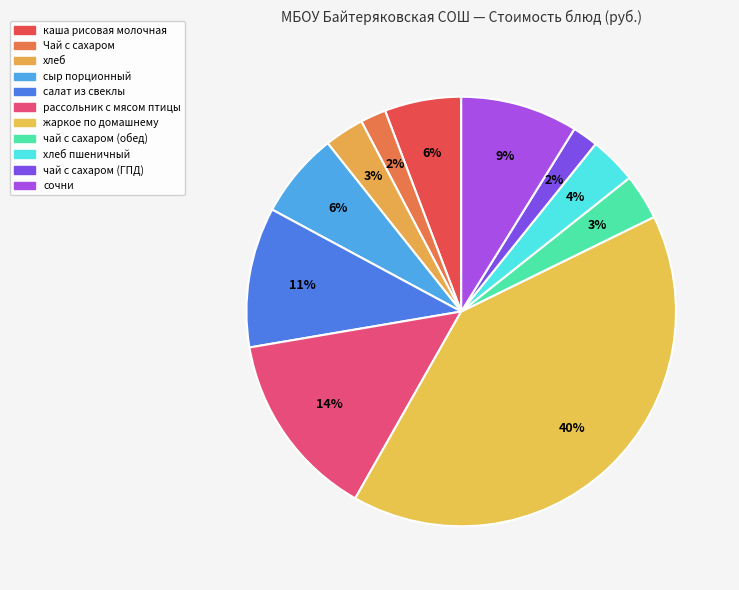

Rank the categories by value from lowest to highest.

Чай с сахаром, чай с сахаром (ГПД), хлеб, чай с сахаром (обед), хлеб пшеничный, каша рисовая молочная, сыр порционный, сочни, салат из свеклы, рассольник с мясом птицы, жаркое по домашнему